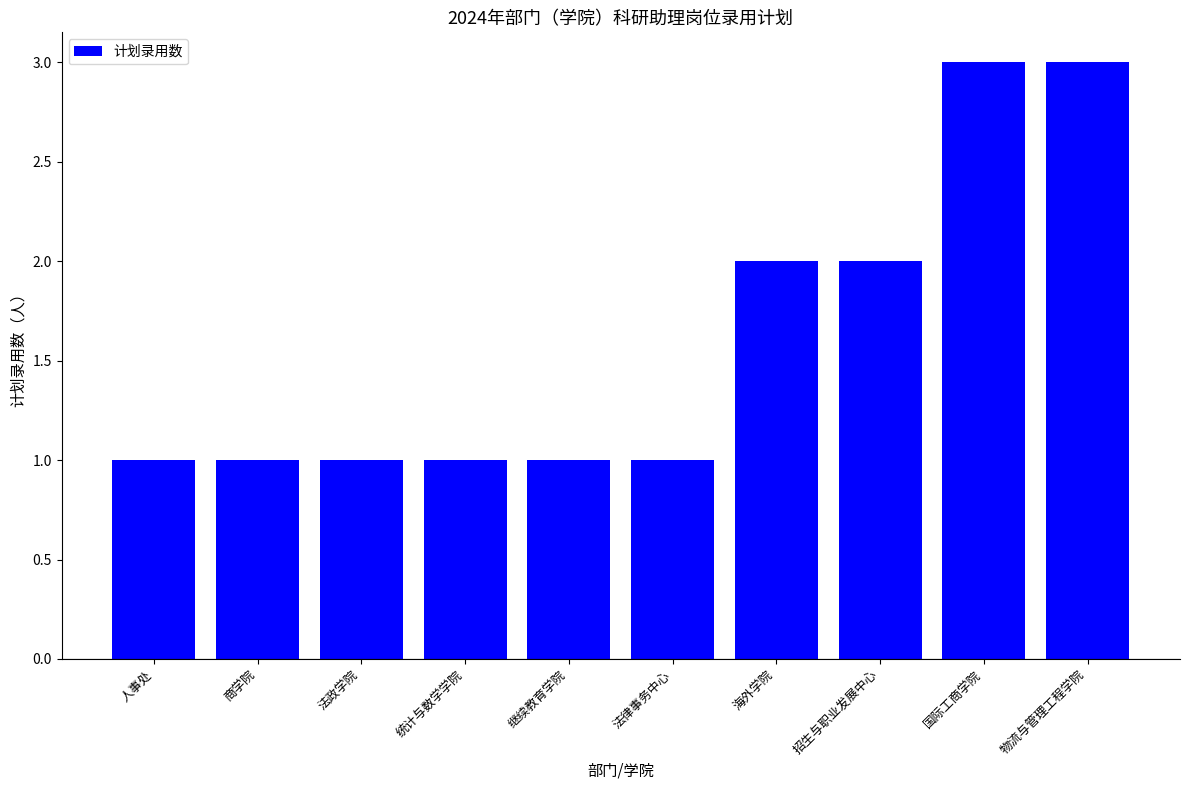

What is the change in value from 继续教育学院 to 国际工商学院?

+2